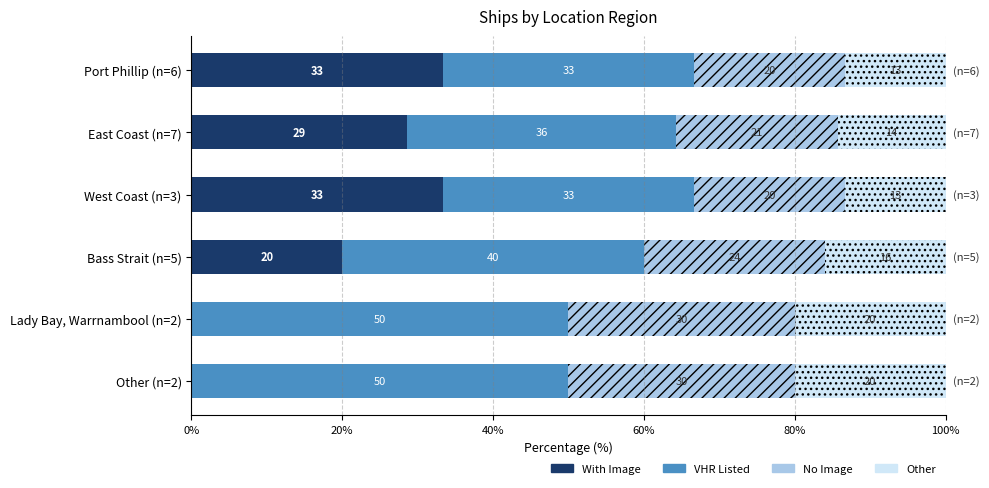

What is the total value across all series at Lady Bay, Warrnambool (n=2)?

100.0